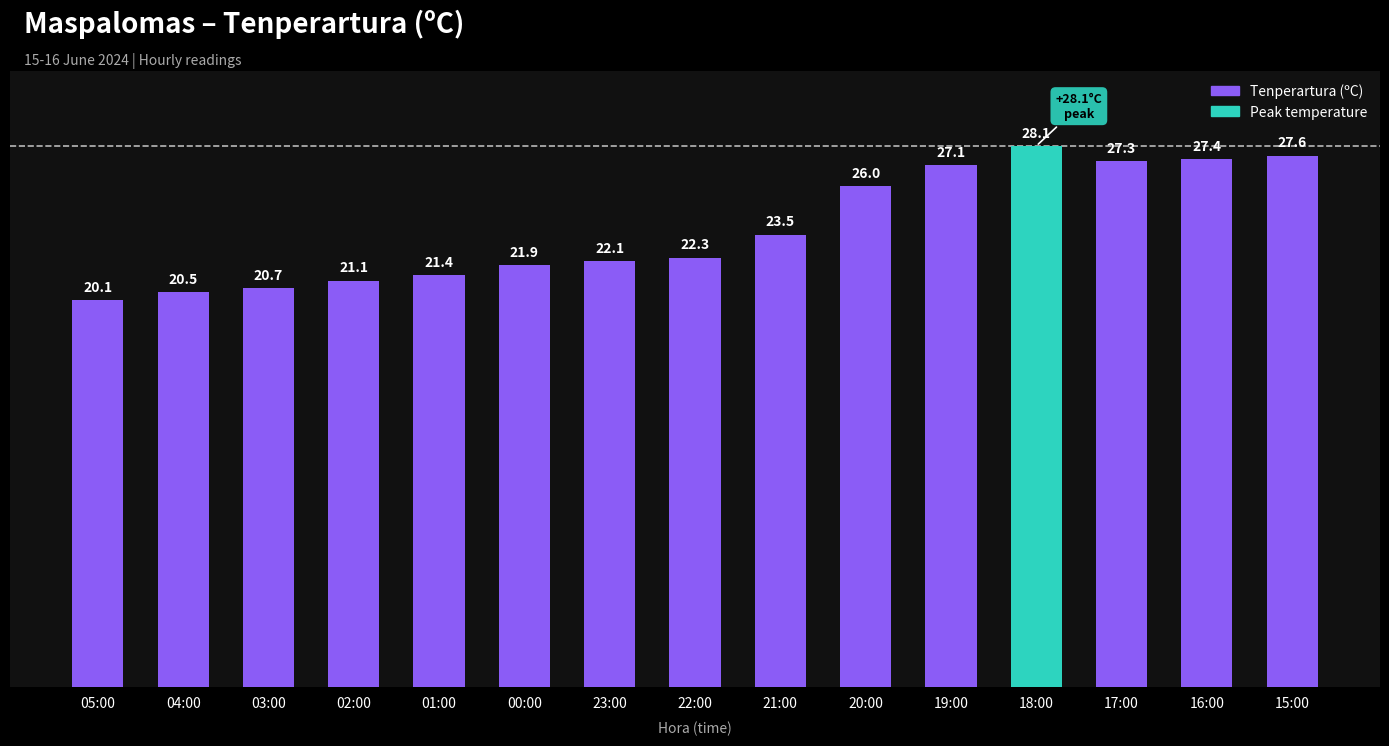

What is the difference between the maximum and minimum values?

8.0